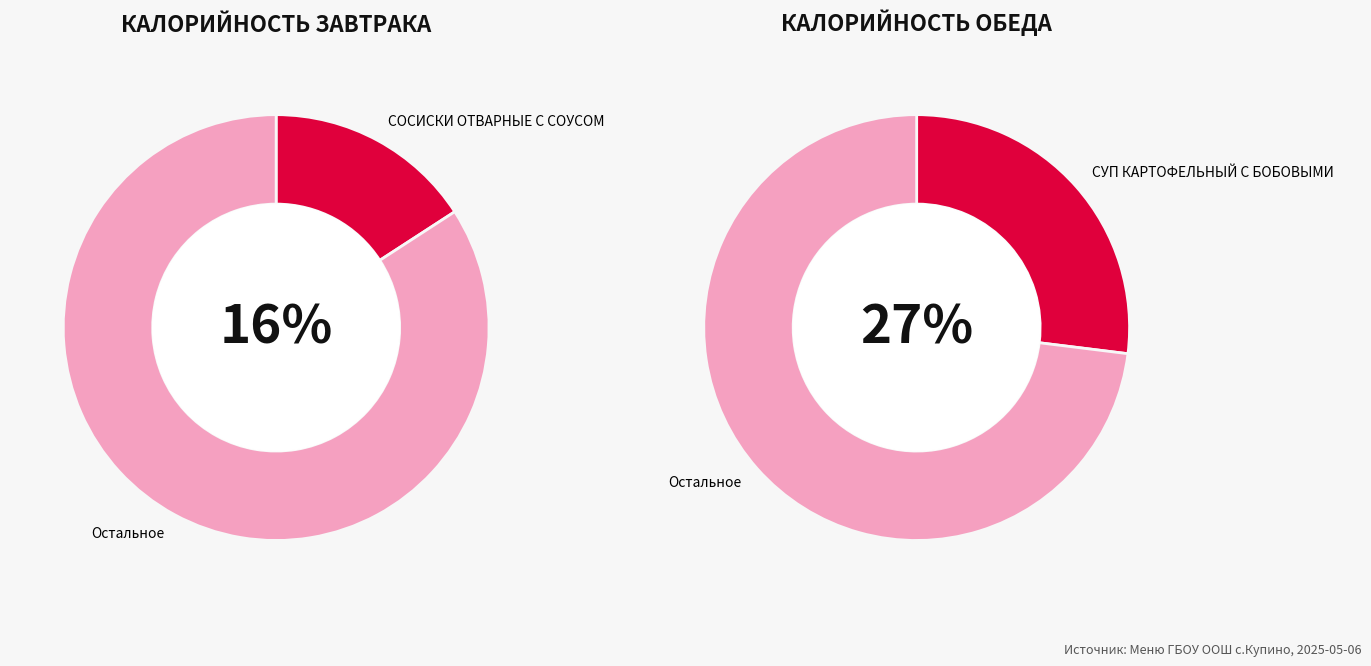

Is НАПИТОК the majority of the pie?

No